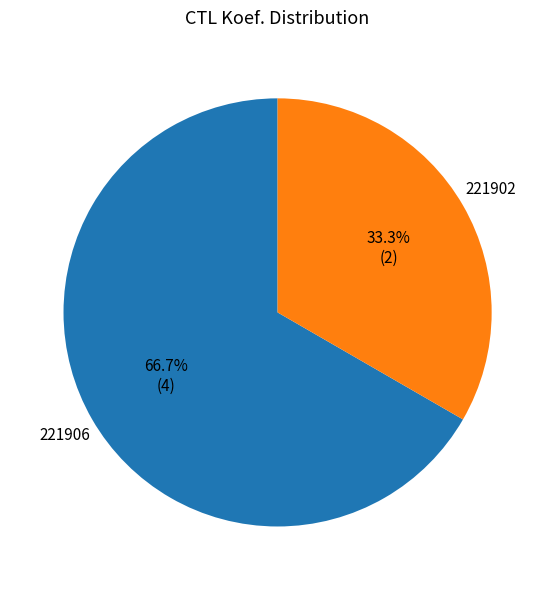

Is it true that 221906 is 60% of the pie?

False